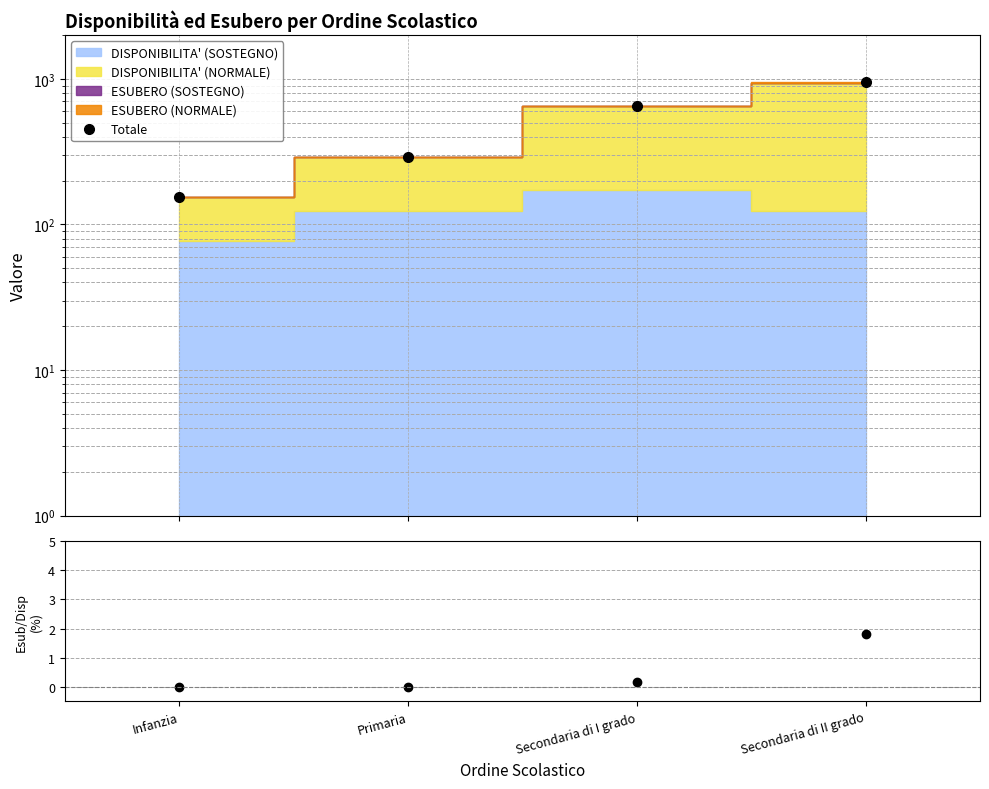

True or false: ESUBERO/DISP (%) and Totale intersect in this chart.

False